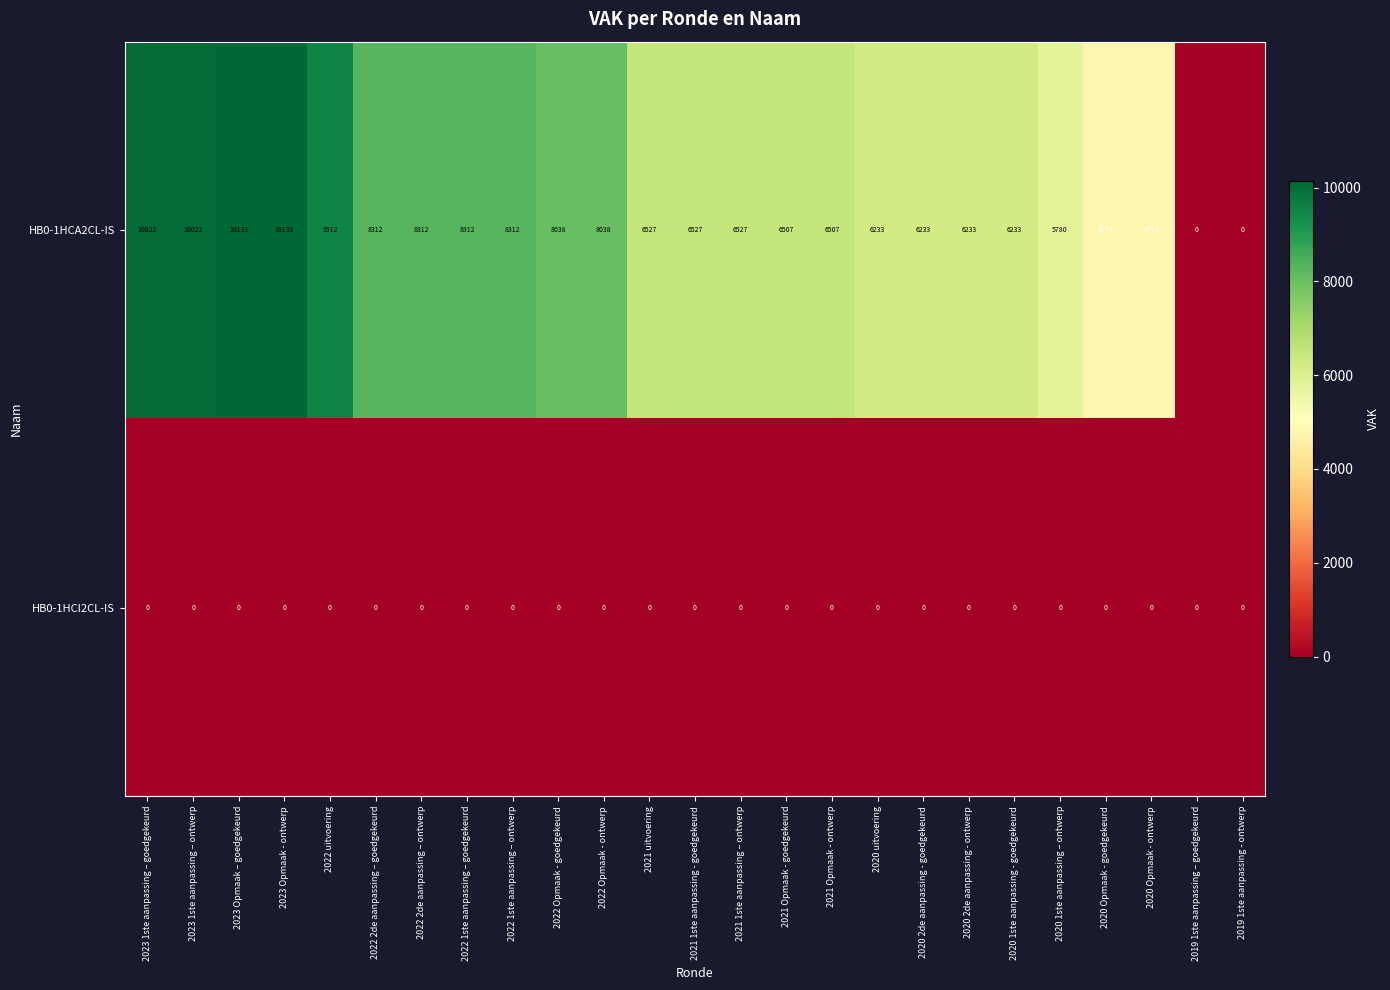

List the series in order of their overall mean, highest first.

HB0-1HCA2CL-IS, HB0-1HCI2CL-IS